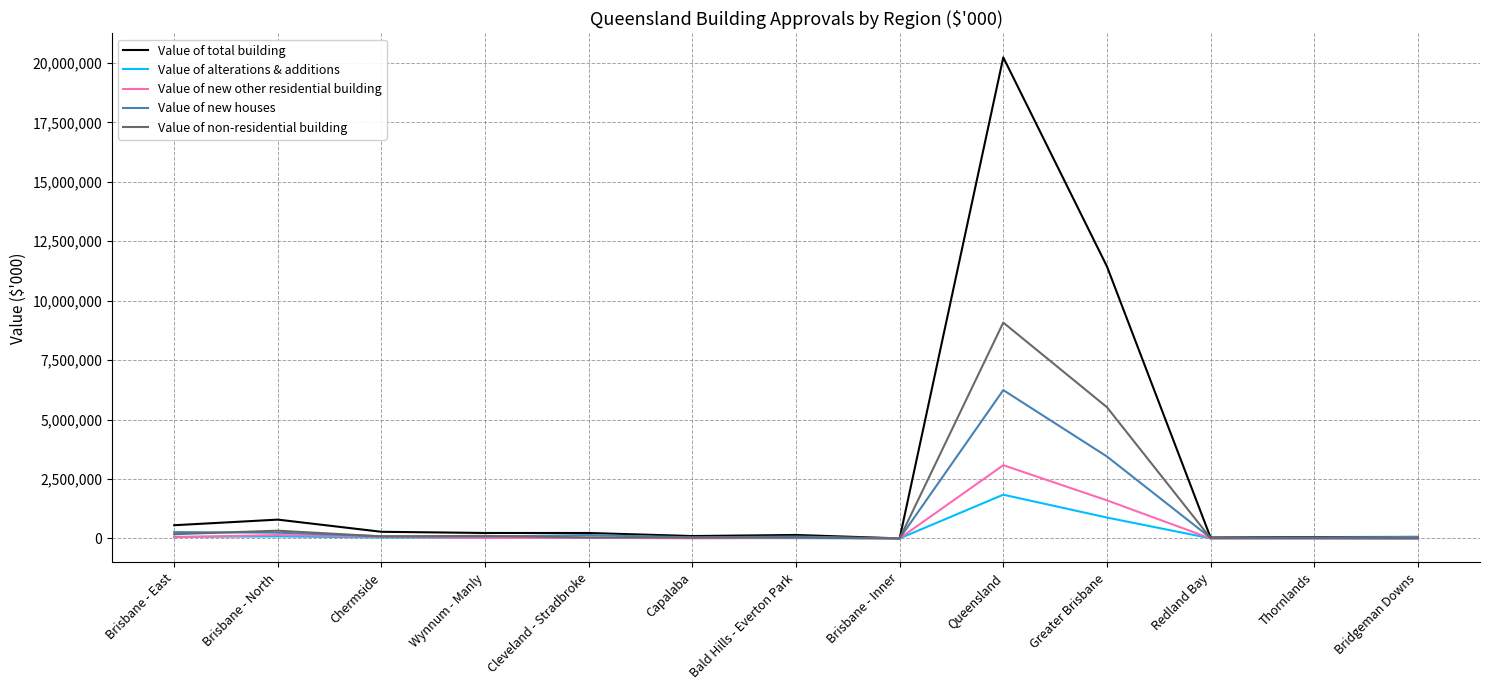

What position from the right is Brisbane - Inner?

6